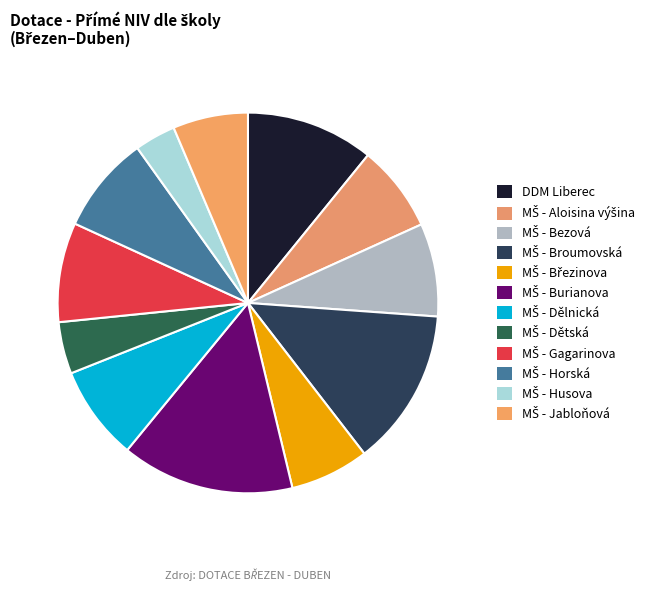

How many segments does this pie chart have?

12